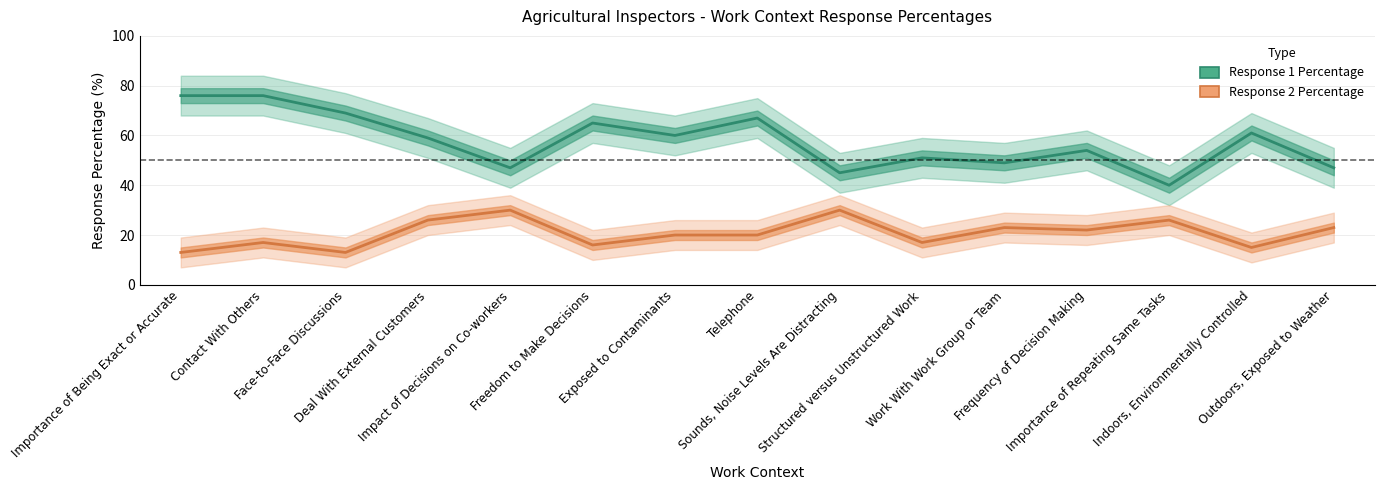

The value of Response 1 Percentage at Telephone is 100. True or false?

False